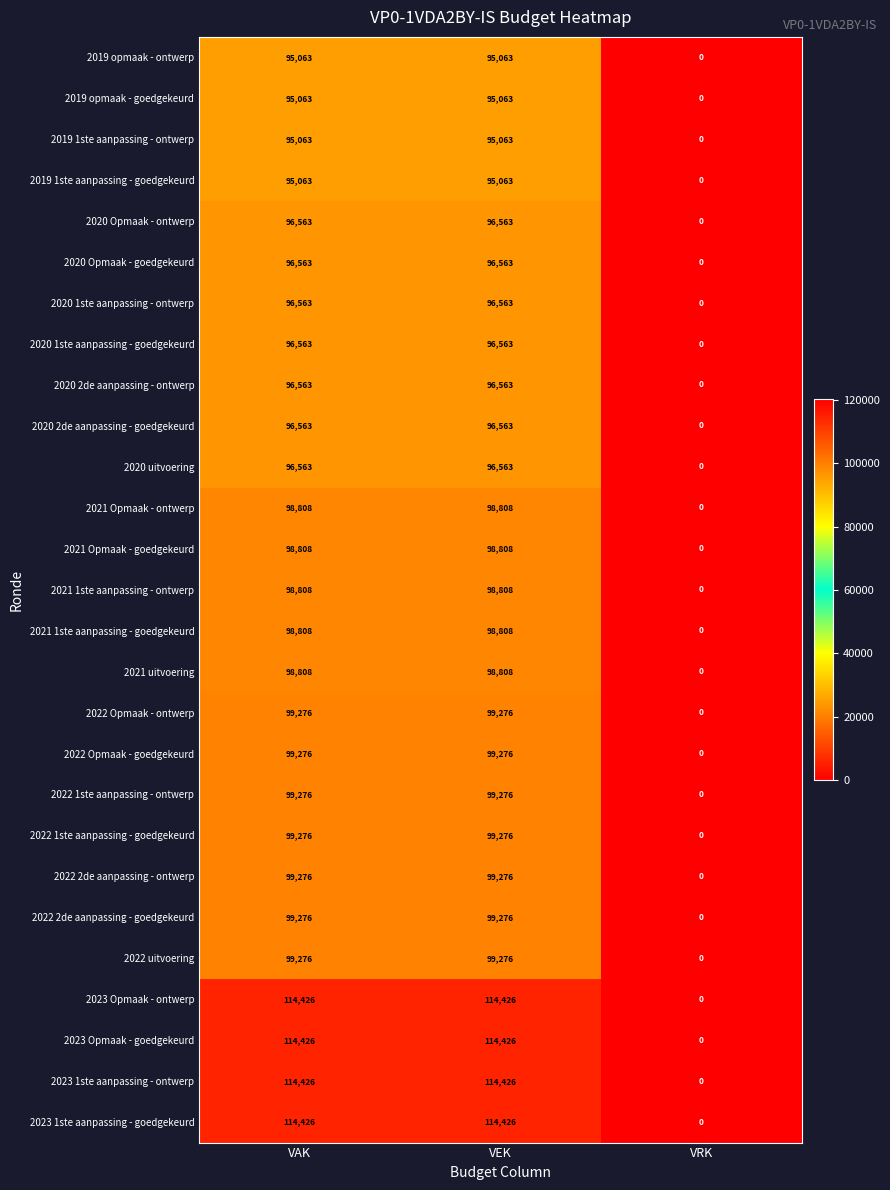

Where is 2019 opmaak - ontwerp nearest to the value 47531?

VRK